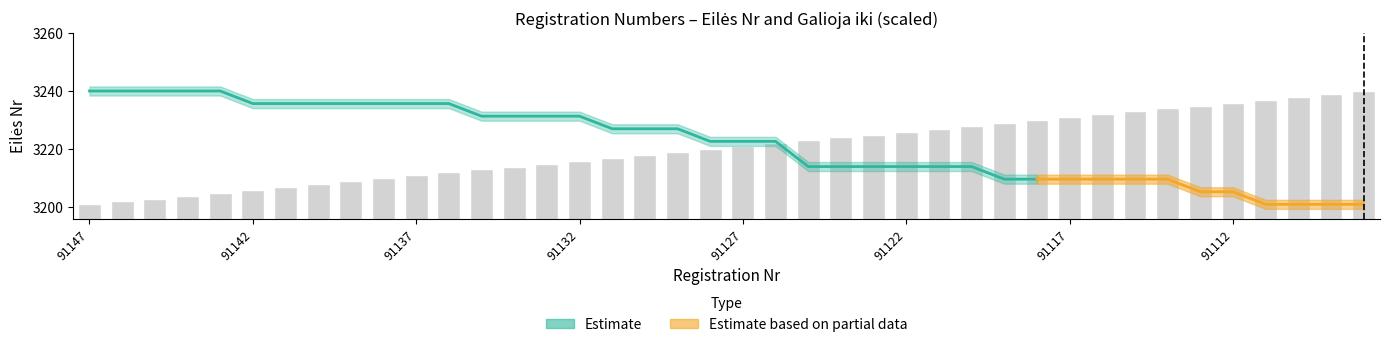

The value at 91139 is 3209. True or false?

True